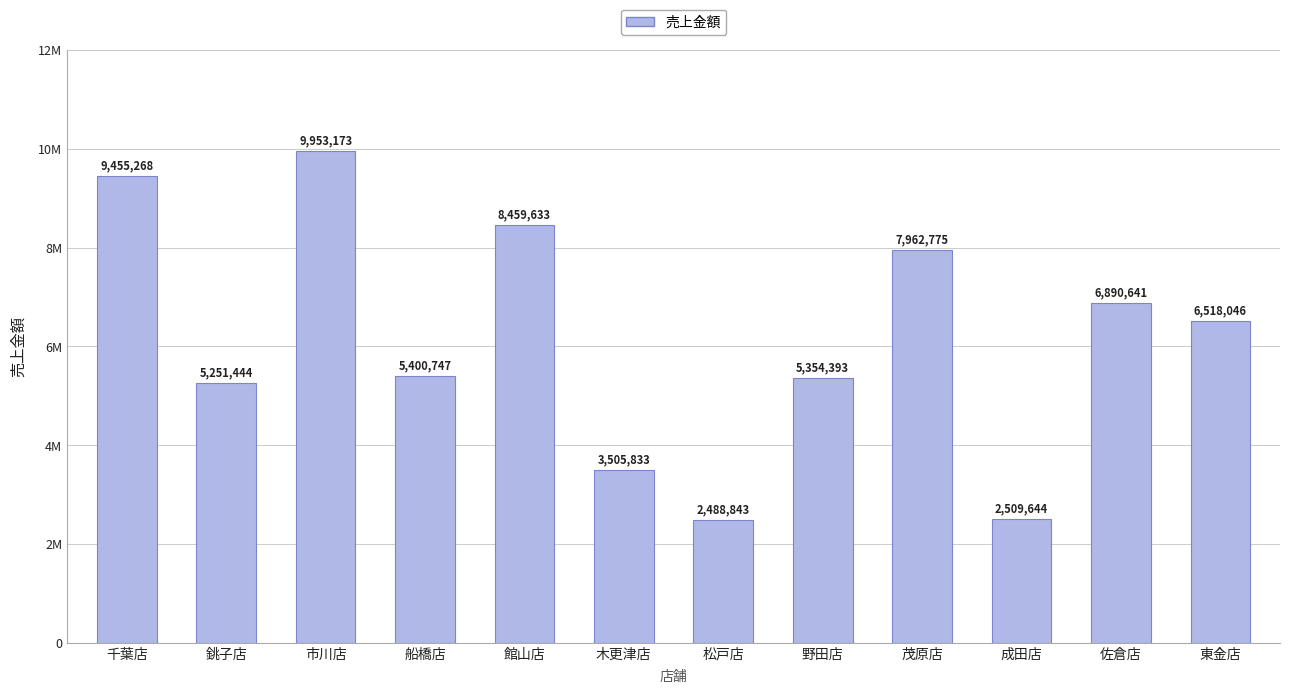

What is the minimum value shown in the chart?

2488843